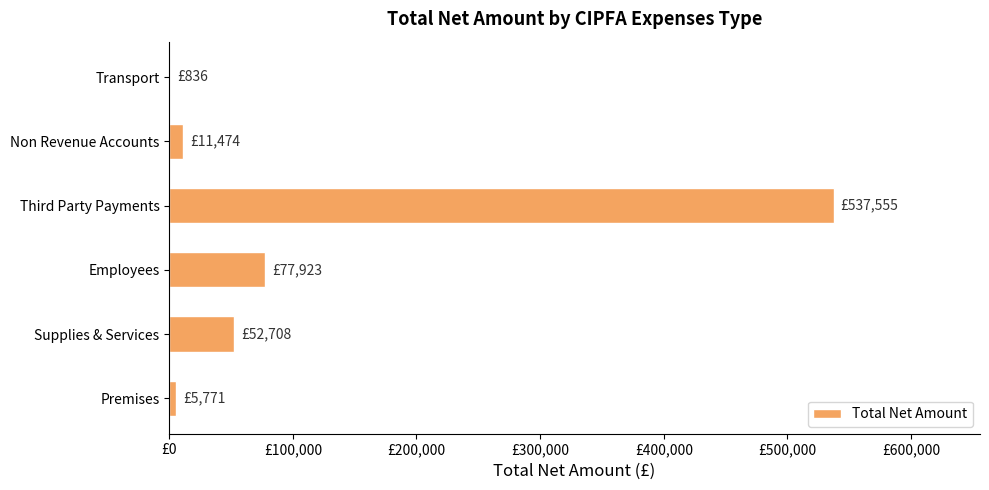

What is the difference between the second highest and second lowest values?

72151.2